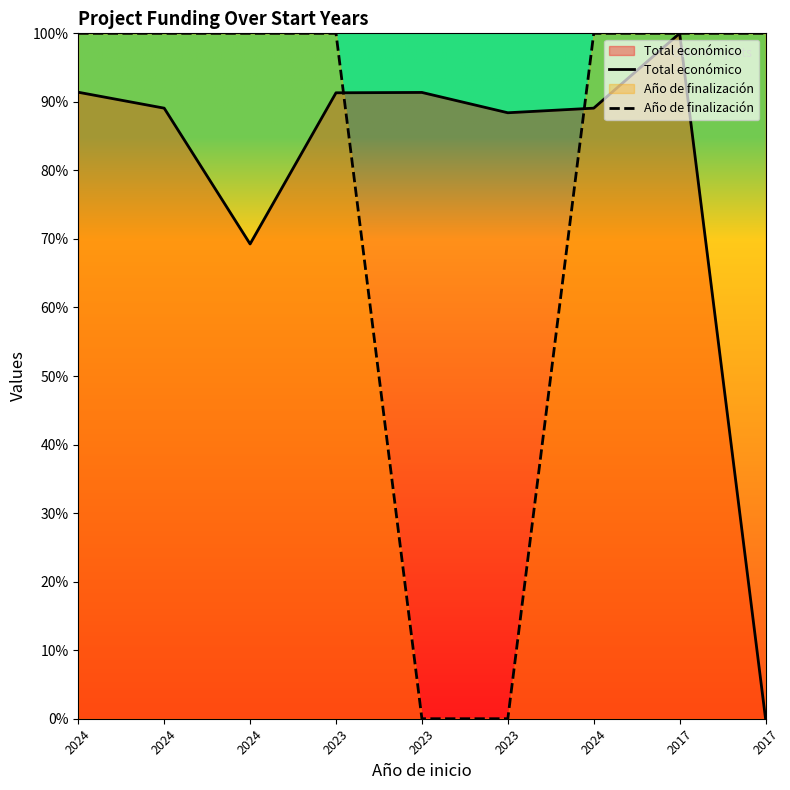

What is the value of the Total económico point at the 7th from the left?

0.9